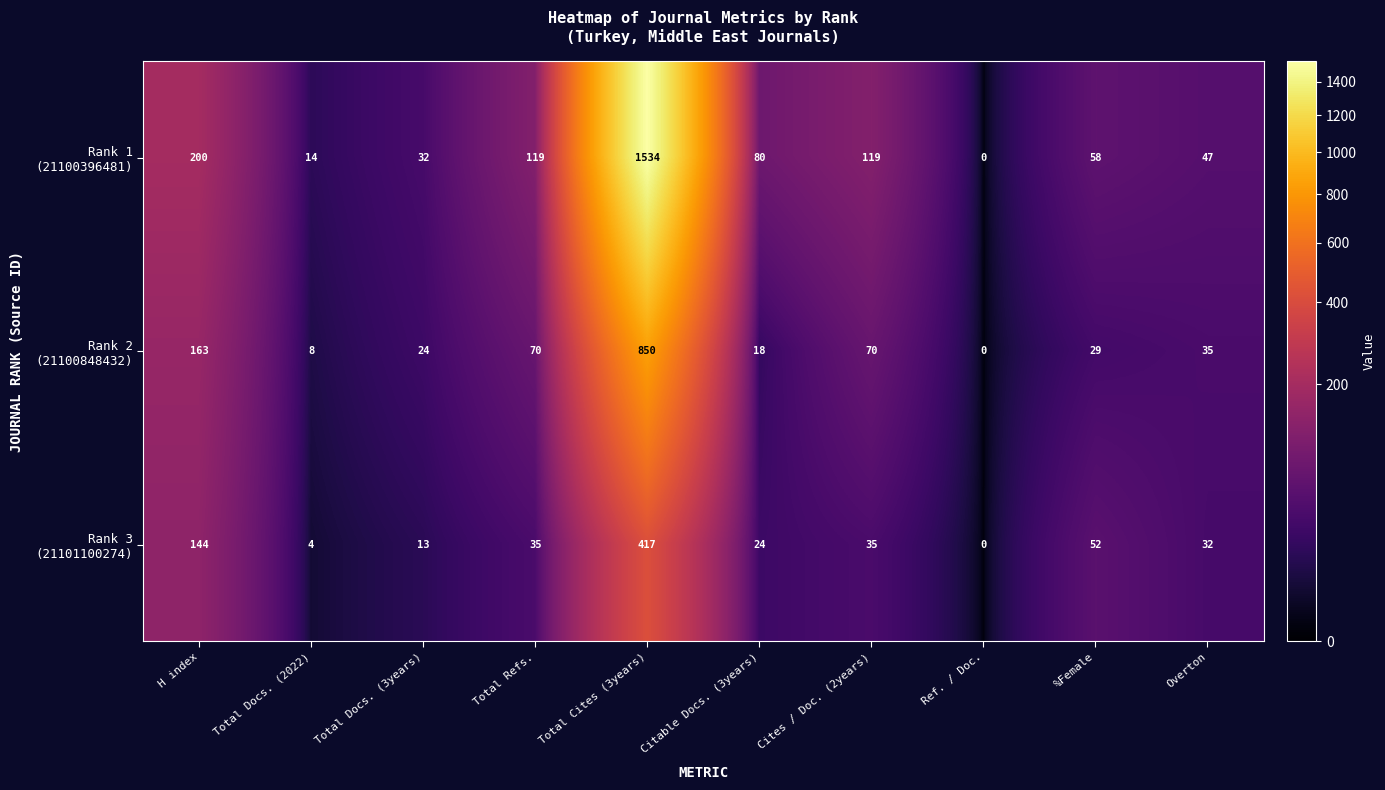

What is the spread (max minus min) of values at Cites / Doc. (2years)?

84